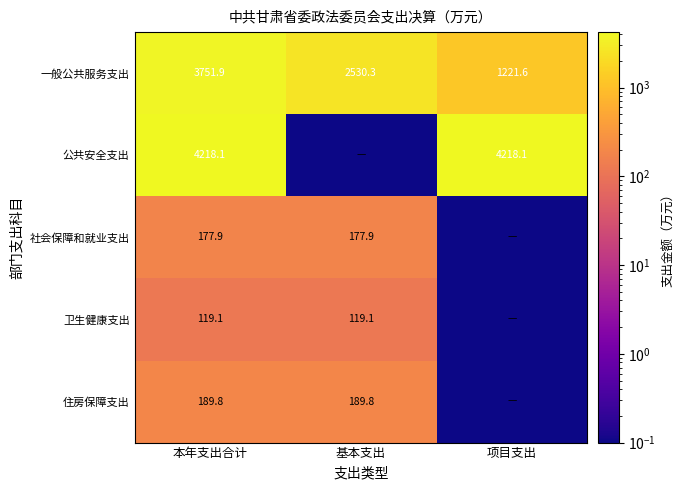

Which has a higher value, 项目支出 or 基本支出?

基本支出